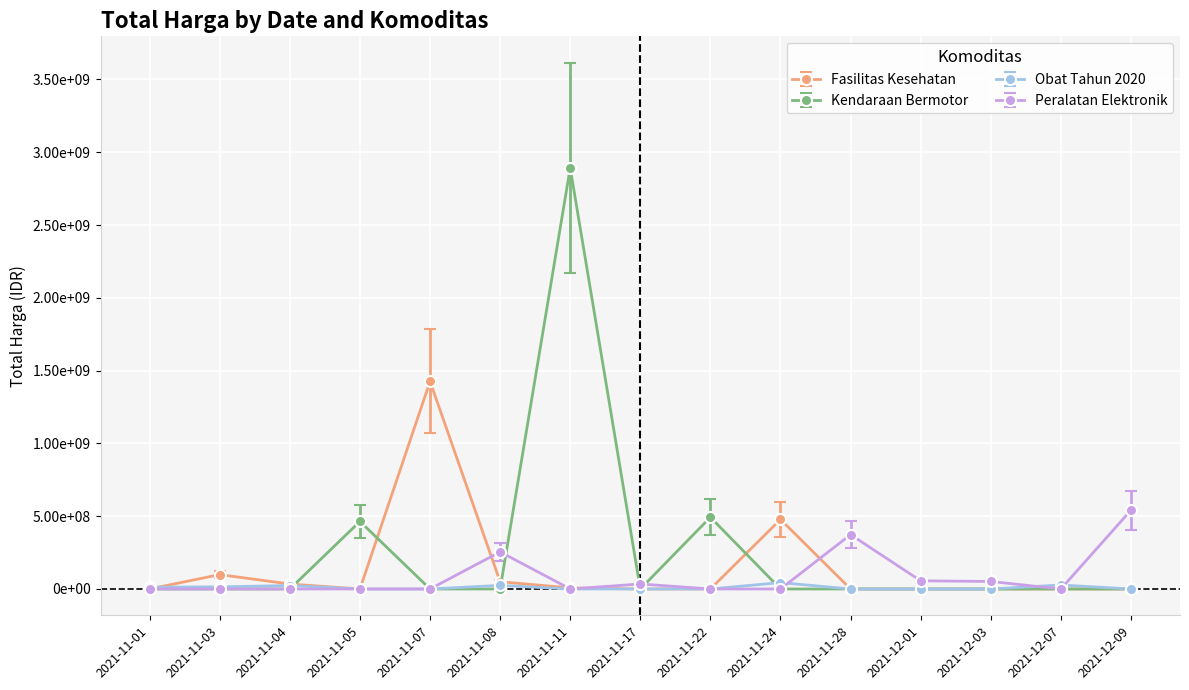

What is the label of the 6th point from the right?

2021-11-24